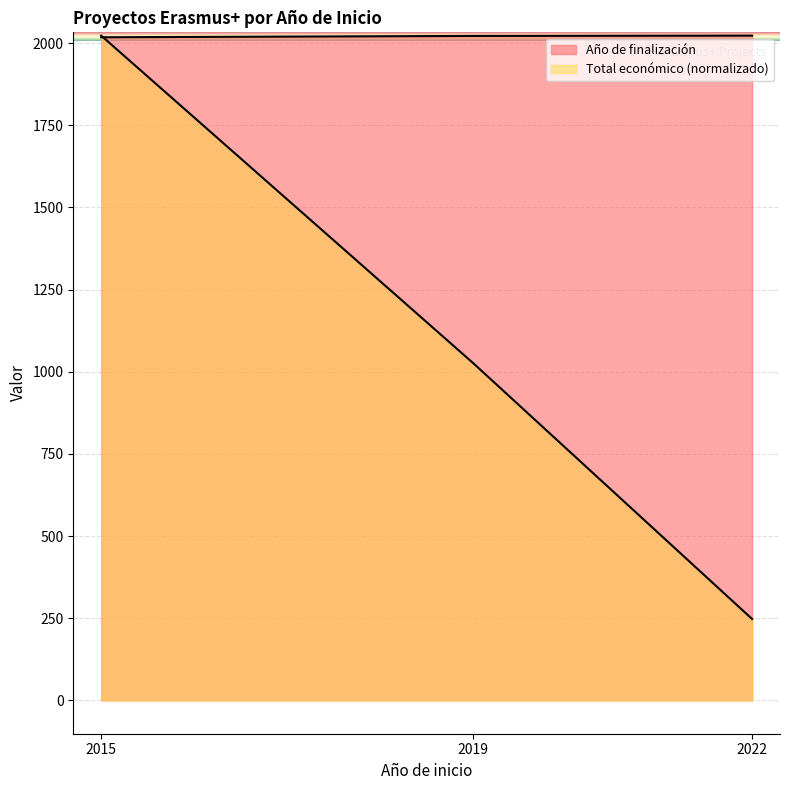

How many data points in Total económico are above 1026?

2